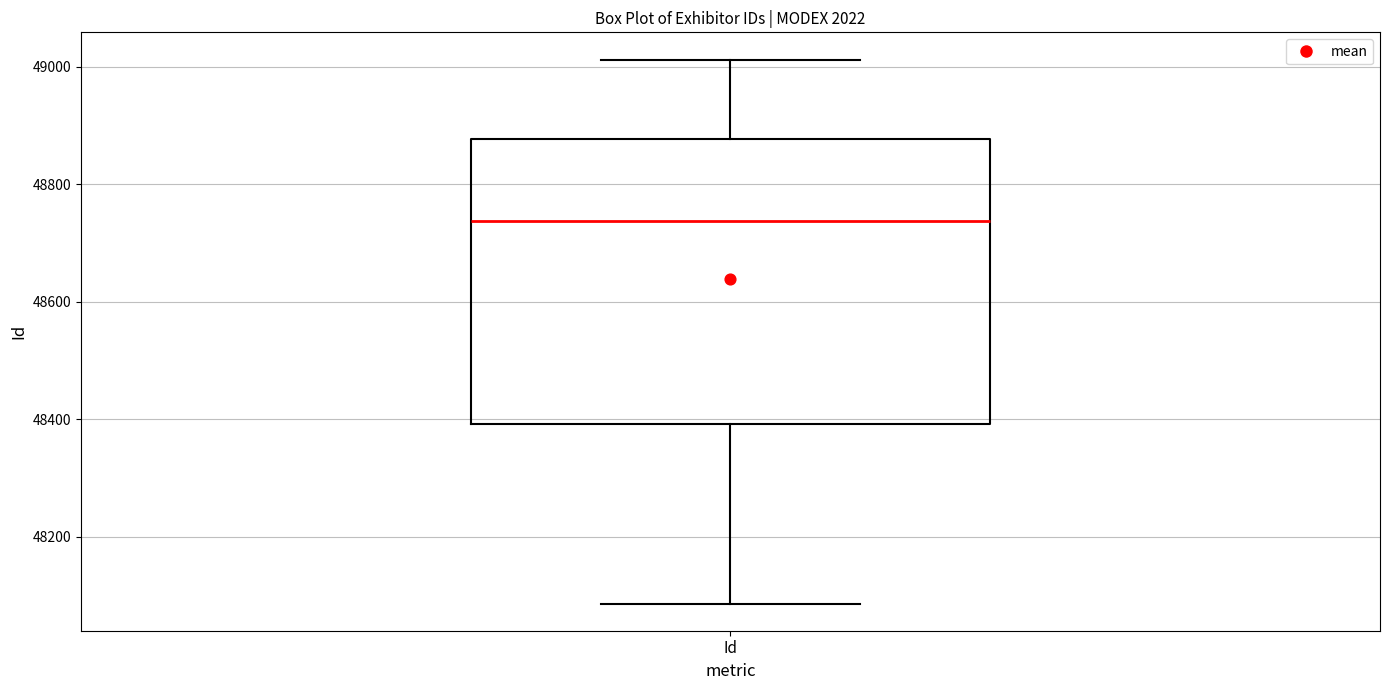

Transcribe this box plot: give where the median line is, the range the box spans, and where the two whiskers end, as read against the y-axis. The values are not printed on the chart, so give them approximately, as read against the axis.

median 48740, box 48400 to 48880, whiskers 48080 to 49020